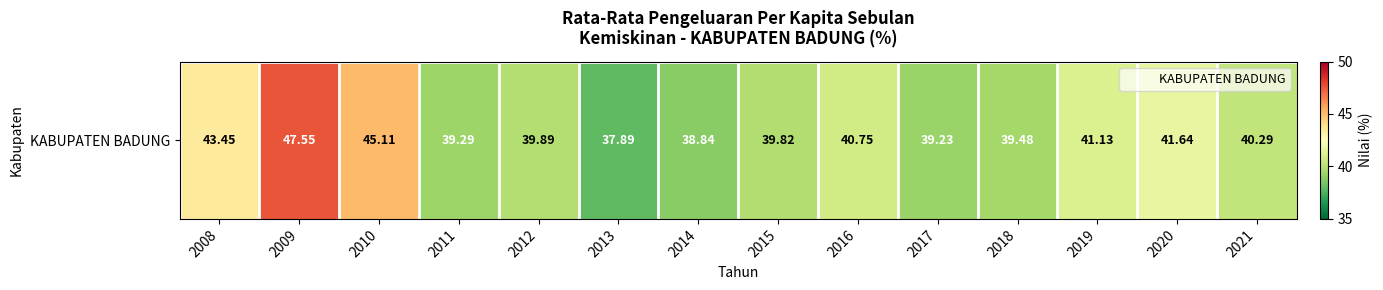

Reading left to right, what are all the values shown in this chart?

43.5	47.5	45.1	39.3	39.9	37.9	38.8	39.8	40.8	39.2	39.5	41.1	41.6	40.3